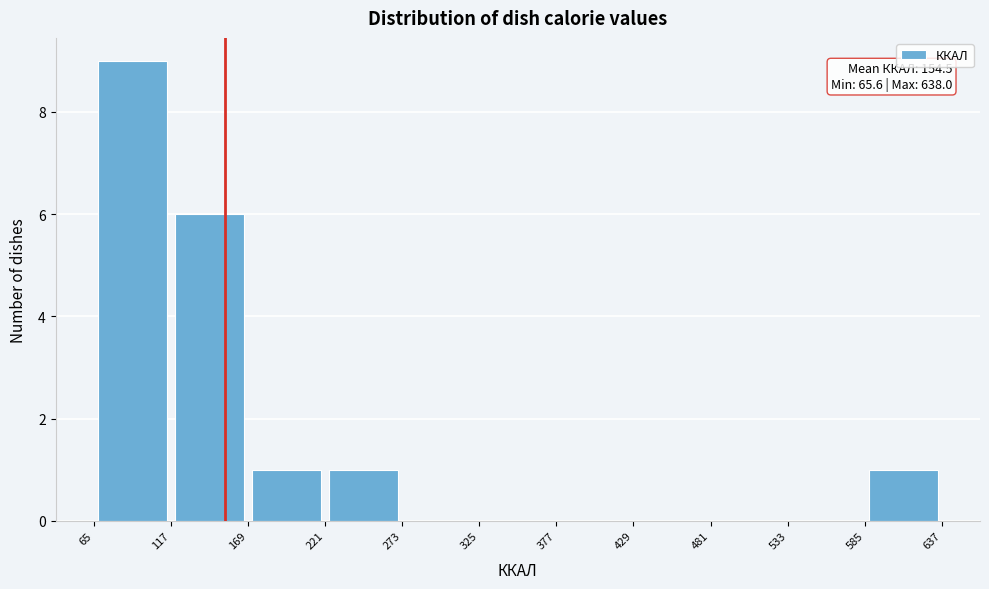

Which range on the x-axis has the tallest bar?

65 to 117